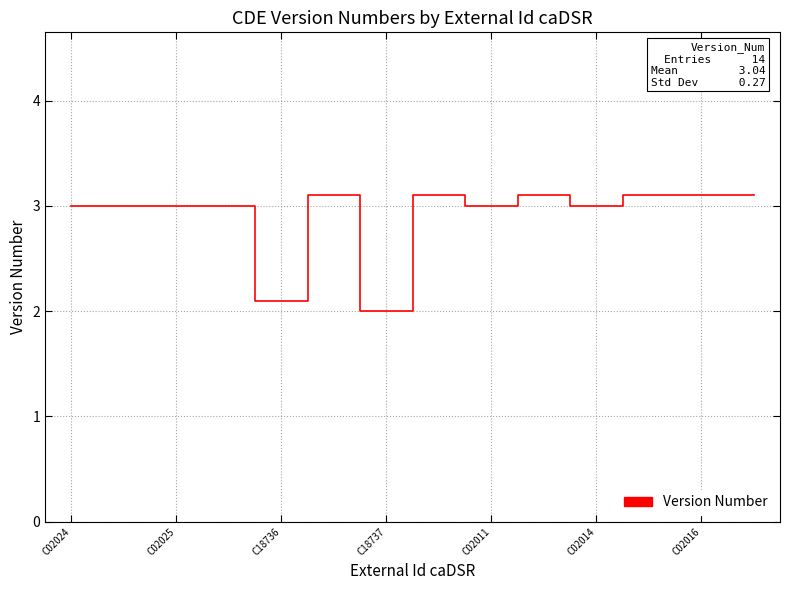

What is the smallest value displayed?

2.0